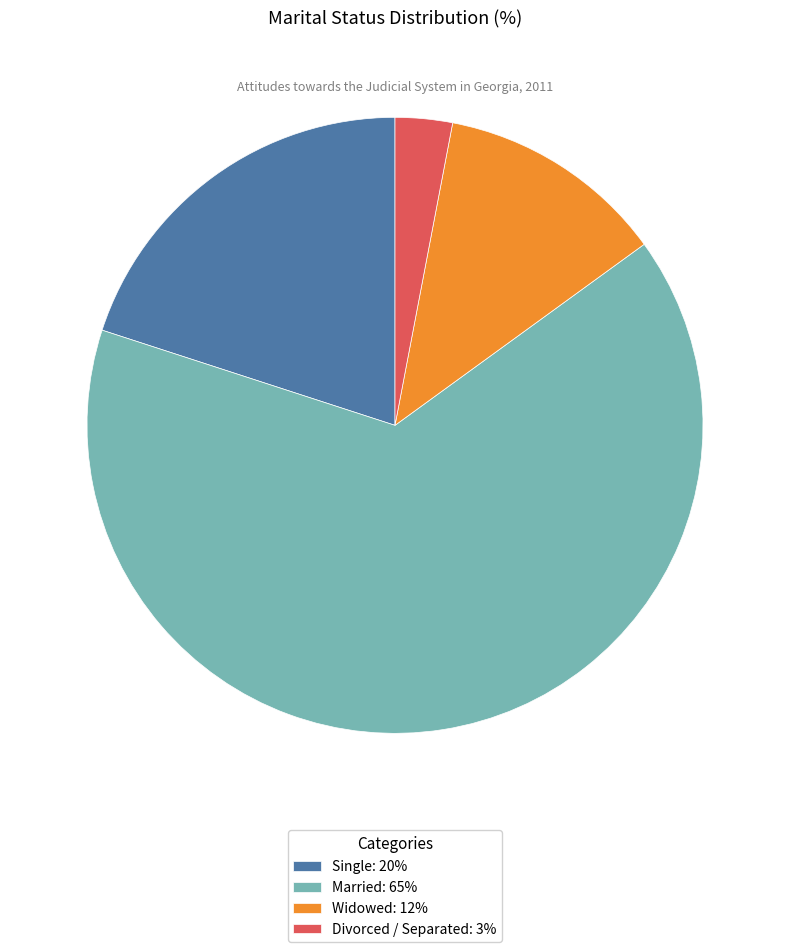

How many slices are in this pie chart?

4